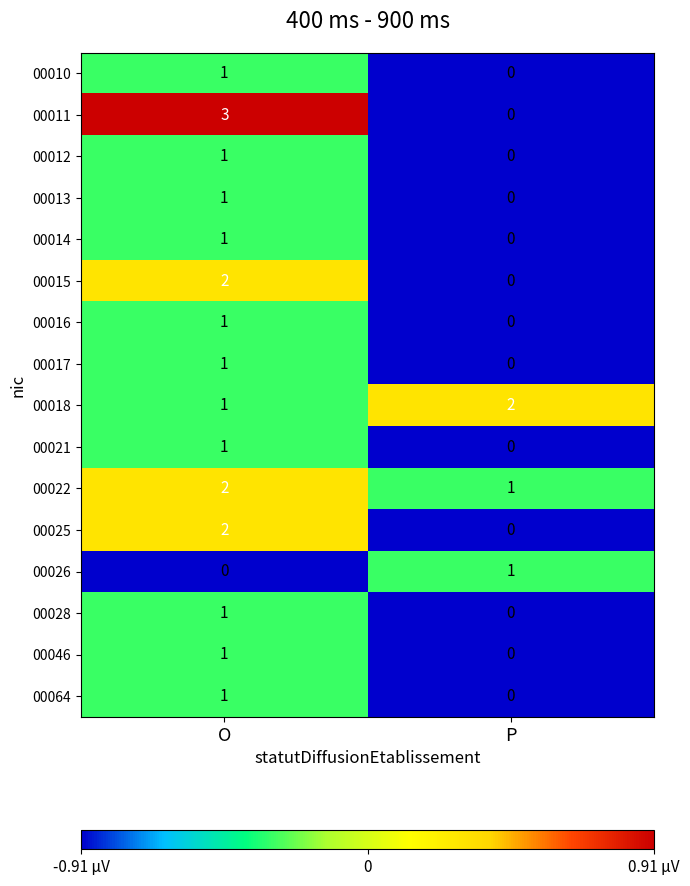

What is the total value across all series at P?

4